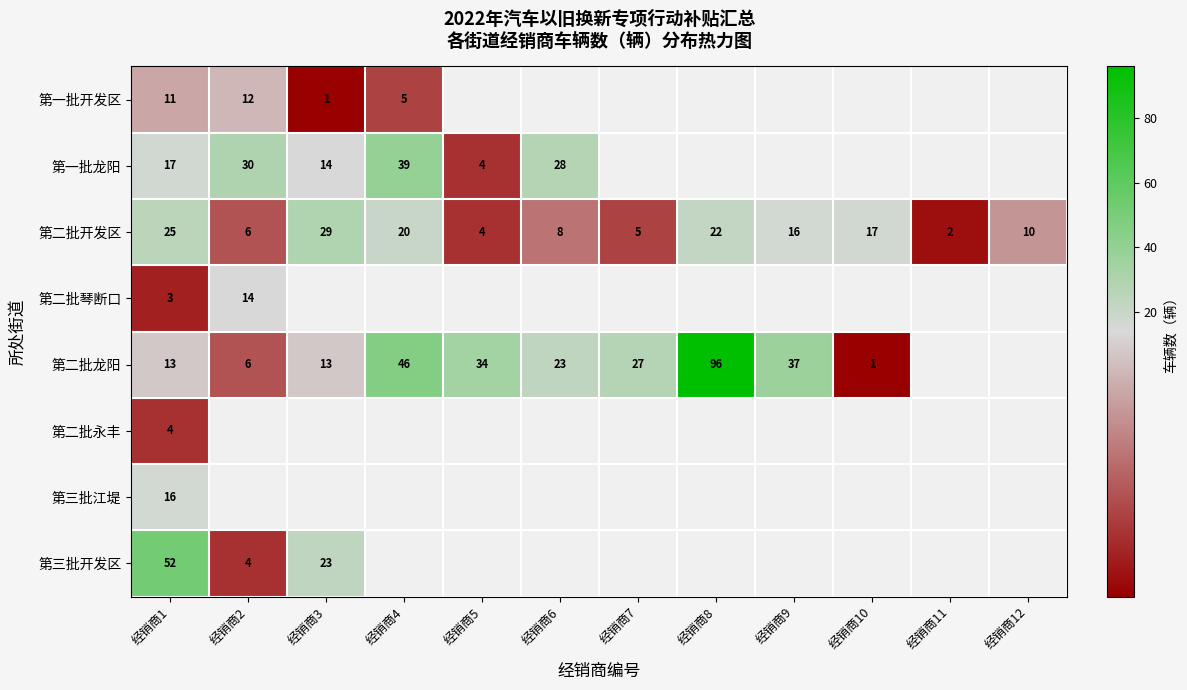

At which category does the chart reach its minimum across all series?

经销商3